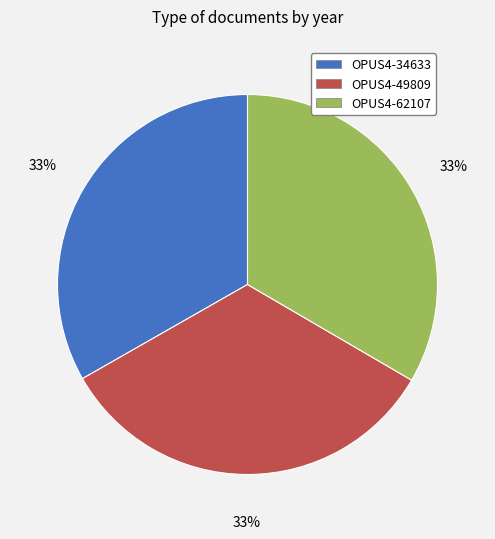

To the nearest percent, what is the average slice percentage?

33%